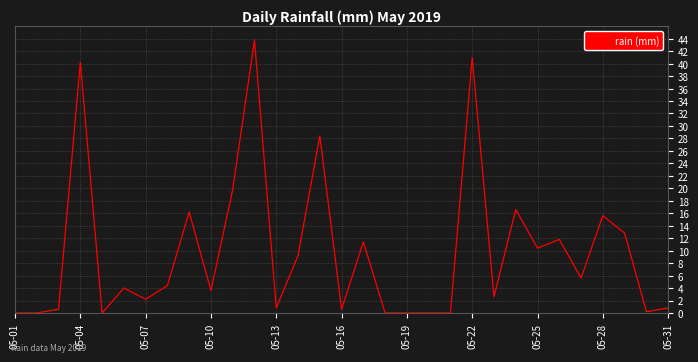

What is the greatest value displayed?

43.8